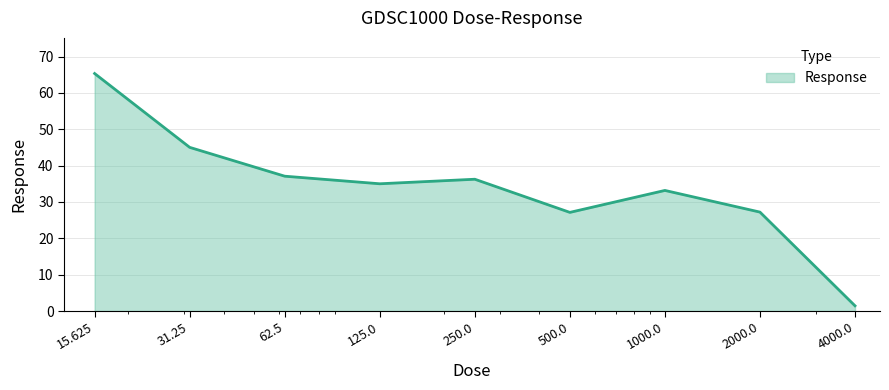

What is the difference between the maximum and minimum values?

63.9